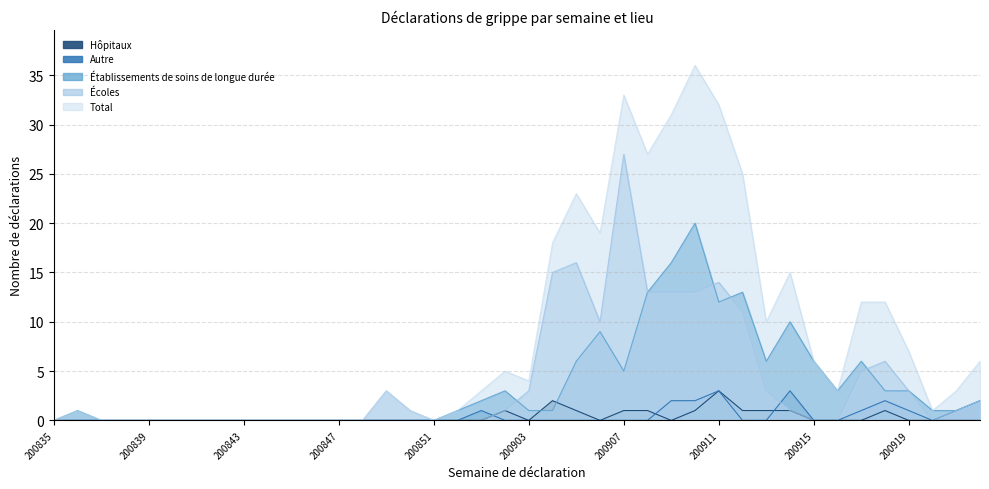

Which series has the largest range (max minus min)?

Total